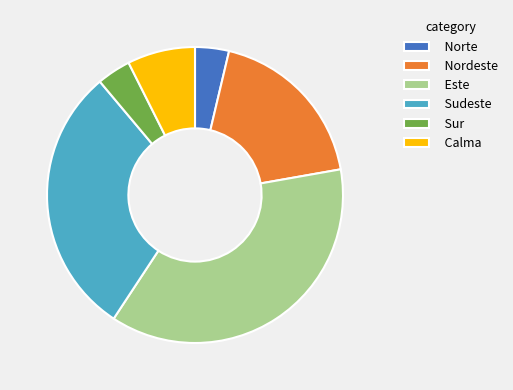

Does Norte represent more than half of the total?

No